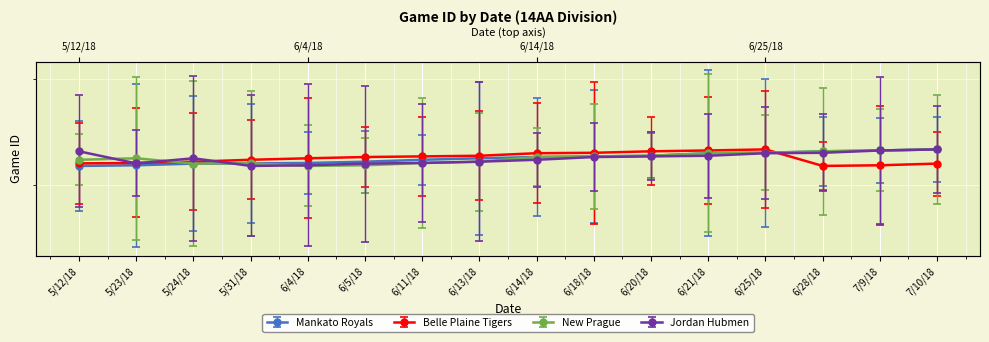

At which category does Belle Plaine Tigers reach its first local valley?

6/28/18